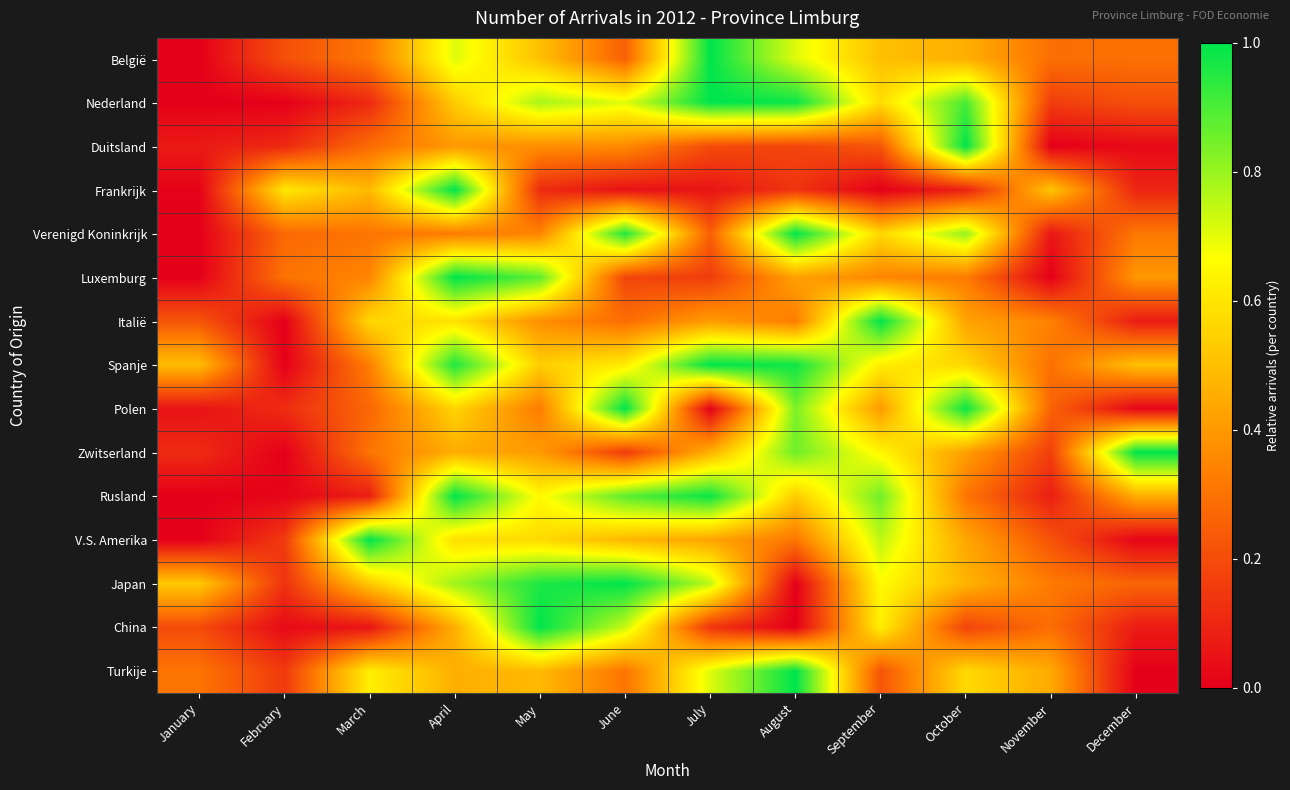

Reading right to left, transcribe all the data shown in this chart.

België: December=0.3	November=0.3	October=0.5	September=0.5	August=0.7	July=1.0	June=0.3	May=0.5	April=0.7	March=0.3	February=0.2	January=0.0
Nederland: December=0.2	November=0.2	October=0.9	September=0.6	August=1.0	July=1.0	June=0.7	May=0.8	April=0.5	March=0.1	February=0.0	January=0.0
Duitsland: December=0.0	November=0.0	October=1.0	September=0.2	August=0.2	July=0.2	June=0.4	May=0.4	April=0.4	March=0.3	February=0.1	January=0.1
Frankrijk: December=0.1	November=0.5	October=0.1	September=0.0	August=0.1	July=0.1	June=0.0	May=0.1	April=1.0	March=0.5	February=0.6	January=0.0
Verenigd Koninkrijk: December=0.3	November=0.1	October=0.8	September=0.6	August=1.0	July=0.2	June=1.0	May=0.3	April=0.3	March=0.3	February=0.3	January=0.0
Luxemburg: December=0.4	November=0.0	October=0.3	September=0.3	August=0.4	July=0.2	June=0.2	May=0.9	April=1.0	March=0.3	February=0.3	January=0.0
Italië: December=0.1	November=0.3	October=0.4	September=1.0	August=0.3	July=0.4	June=0.3	May=0.4	April=0.6	March=0.6	February=0.0	January=0.2
Spanje: December=0.5	November=0.3	October=0.6	September=0.6	August=1.0	July=1.0	June=0.6	May=0.5	April=1.0	March=0.3	February=0.0	January=0.5
Polen: December=0.0	November=0.3	October=1.0	September=0.4	August=0.8	July=0.0	June=1.0	May=0.3	April=0.6	March=0.3	February=0.1	January=0.0
Zwitserland: December=1.0	November=0.2	October=0.4	September=0.6	August=0.9	July=0.5	June=0.2	May=0.4	April=0.5	March=0.3	February=0.0	January=0.1
Rusland: December=0.5	November=0.1	October=0.3	September=0.9	August=0.5	July=1.0	June=0.9	May=0.7	April=1.0	March=0.1	February=0.0	January=0.0
V.S. Amerika: December=0.0	November=0.2	October=0.4	September=0.8	August=0.3	July=0.4	June=0.5	May=0.6	April=0.6	March=1.0	February=0.2	January=0.0
Japan: December=0.3	November=0.3	October=0.5	September=0.7	August=0.0	July=0.8	June=1.0	May=1.0	April=0.8	March=0.5	February=0.1	January=0.5
China: December=0.1	November=0.3	October=0.2	September=0.6	August=0.0	July=0.1	June=0.7	May=1.0	April=0.5	March=0.1	February=0.0	January=0.2
Turkije: December=0.0	November=0.4	October=0.6	September=0.2	August=1.0	July=0.7	June=0.3	May=0.5	April=0.5	March=0.6	February=0.2	January=0.3